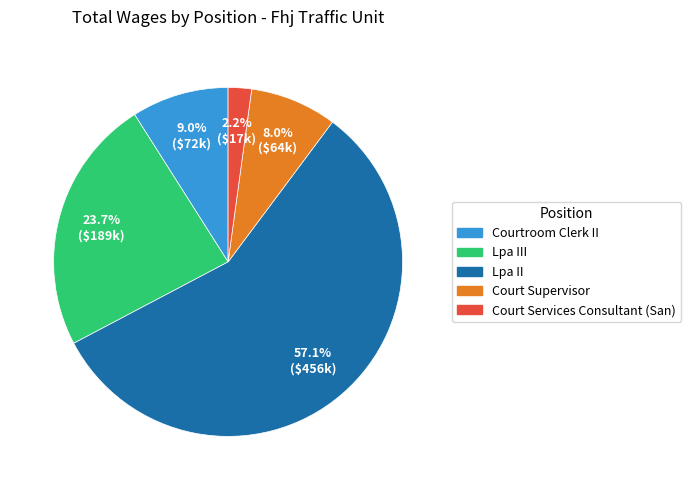

Is there any slice that represents more than half of the pie?

Yes